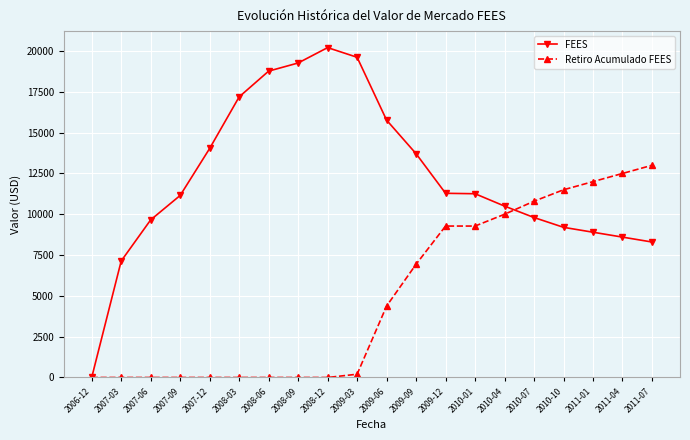

The value of Retiro Acumulado FEES at 2010-10 is 11500.0. True or false?

True